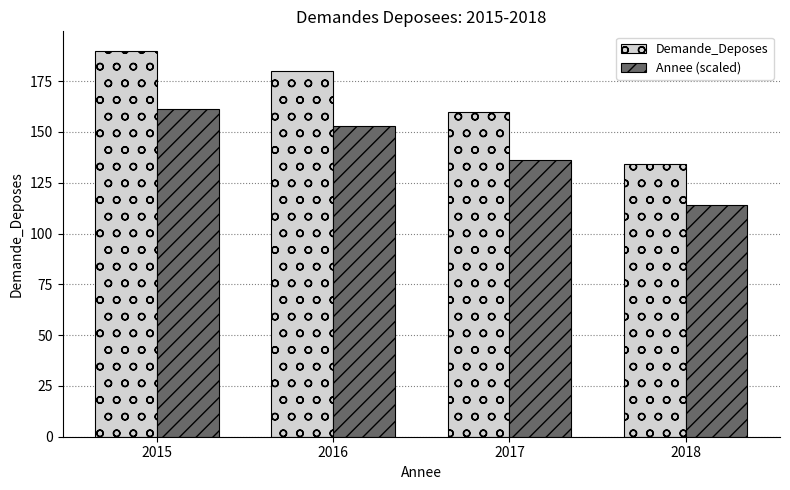

How many data points in Demande_Deposes are less than 180?

2